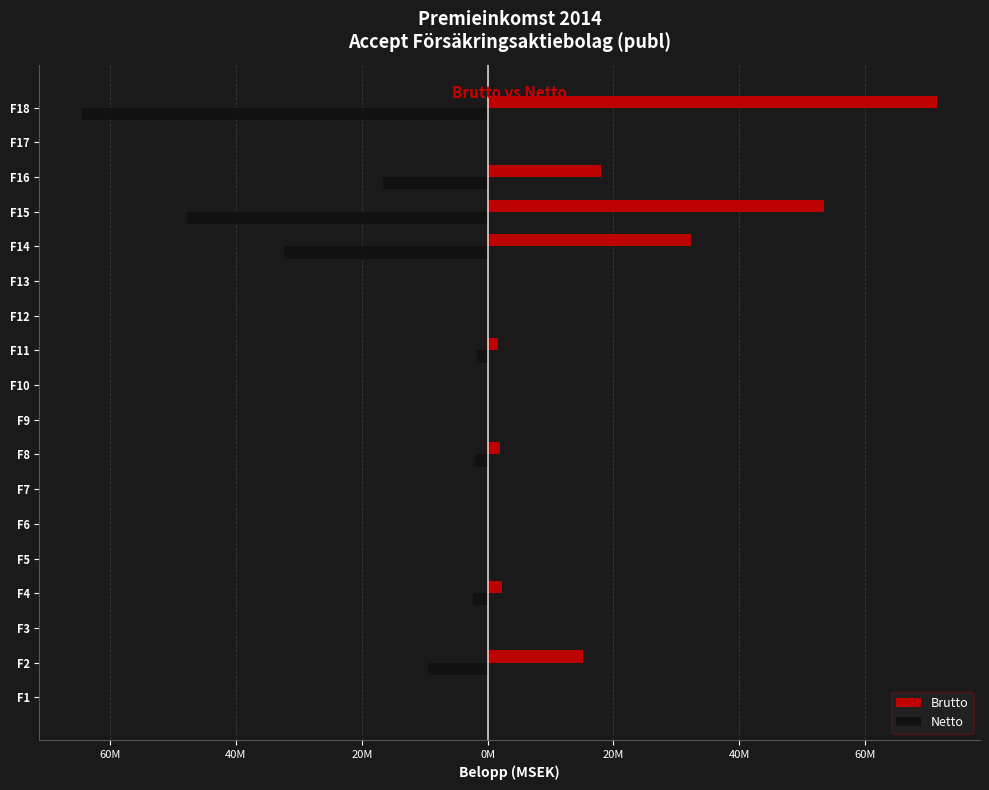

What is the smallest value displayed?

-64.4